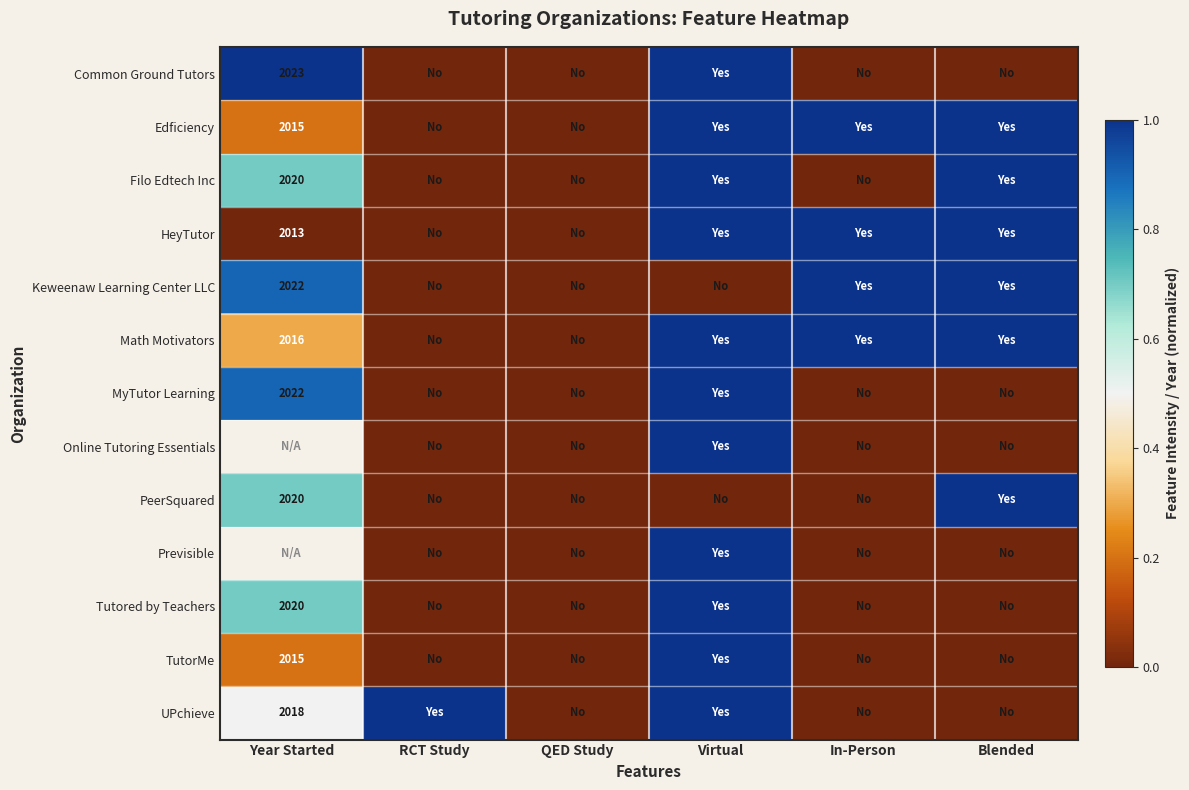

How many positive values does the UPchieve series have?

3